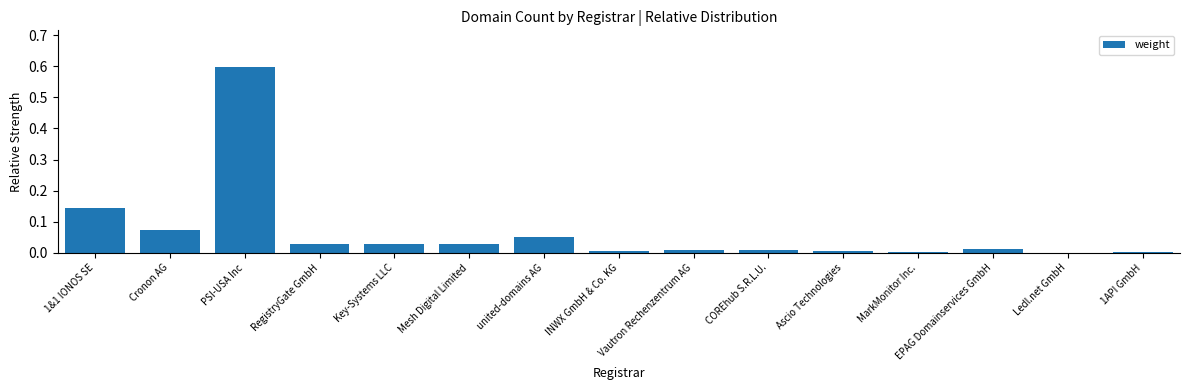

The chart shows a value of 0.0 at EPAG Domainservices GmbH. True or false?

True